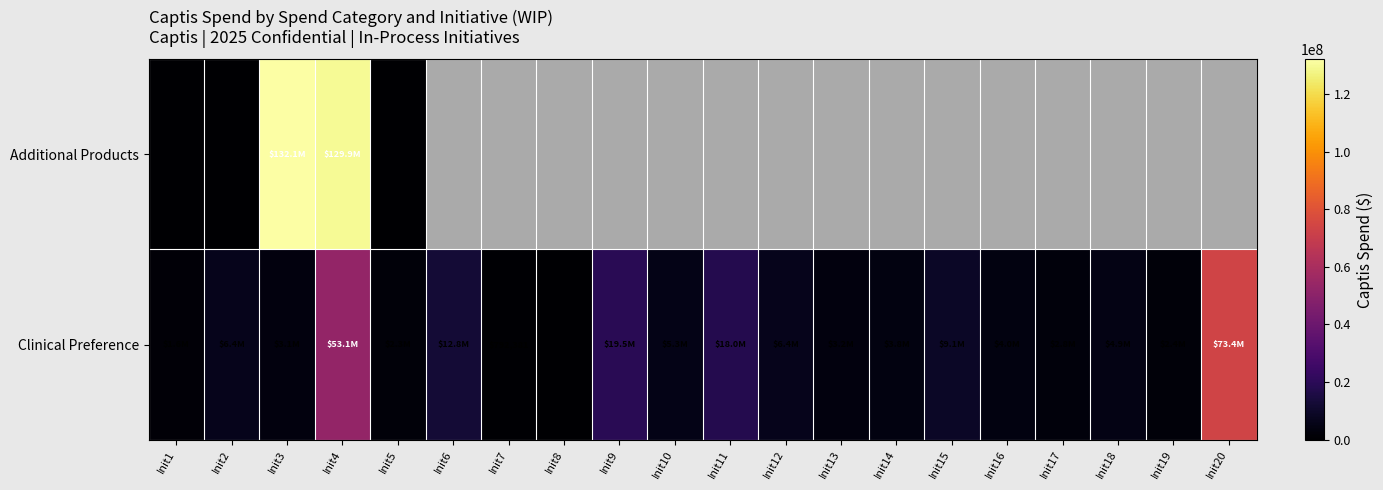

At which category is the sum across all series the highest?

Init4